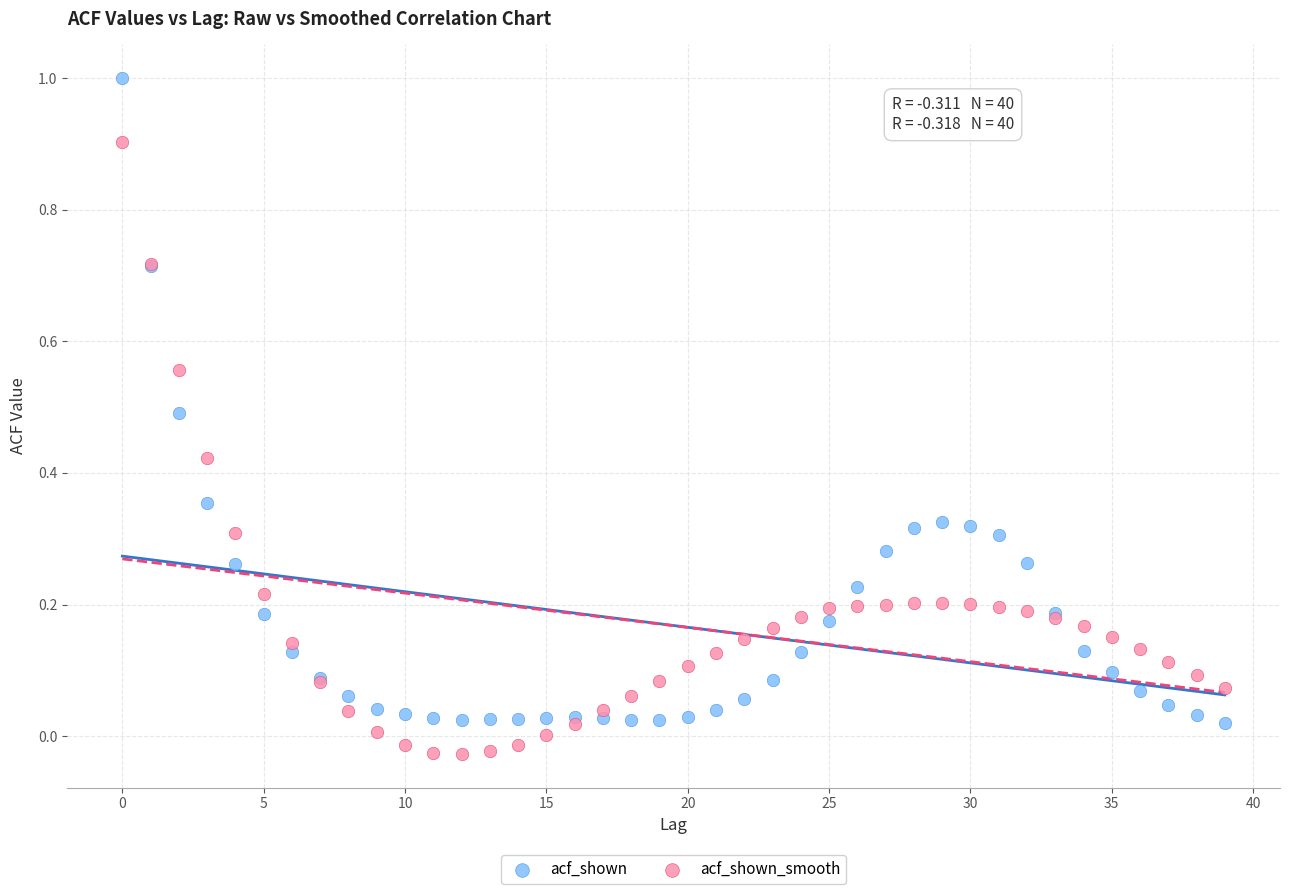

Which series has the widest spread of Y values?

acf_shown